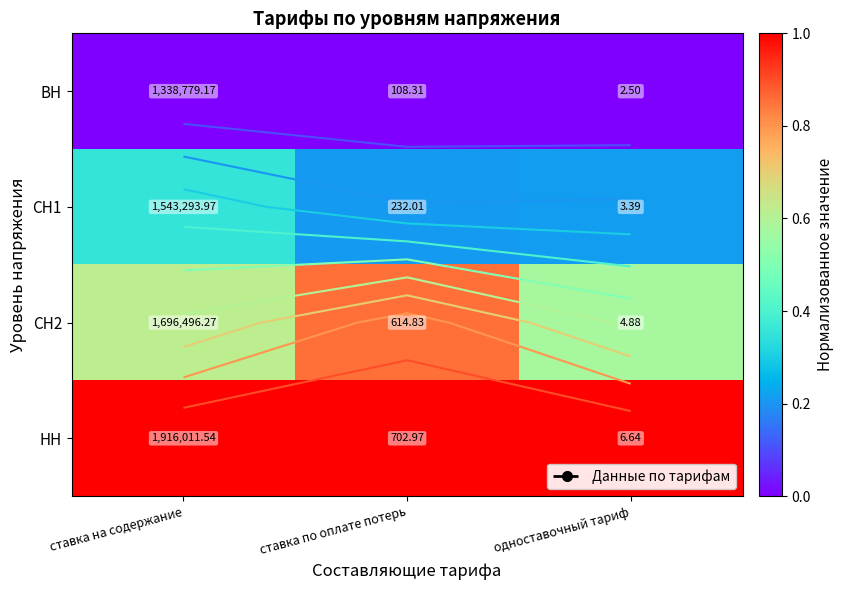

At which category does the chart reach its peak across all series?

ставка на содержание